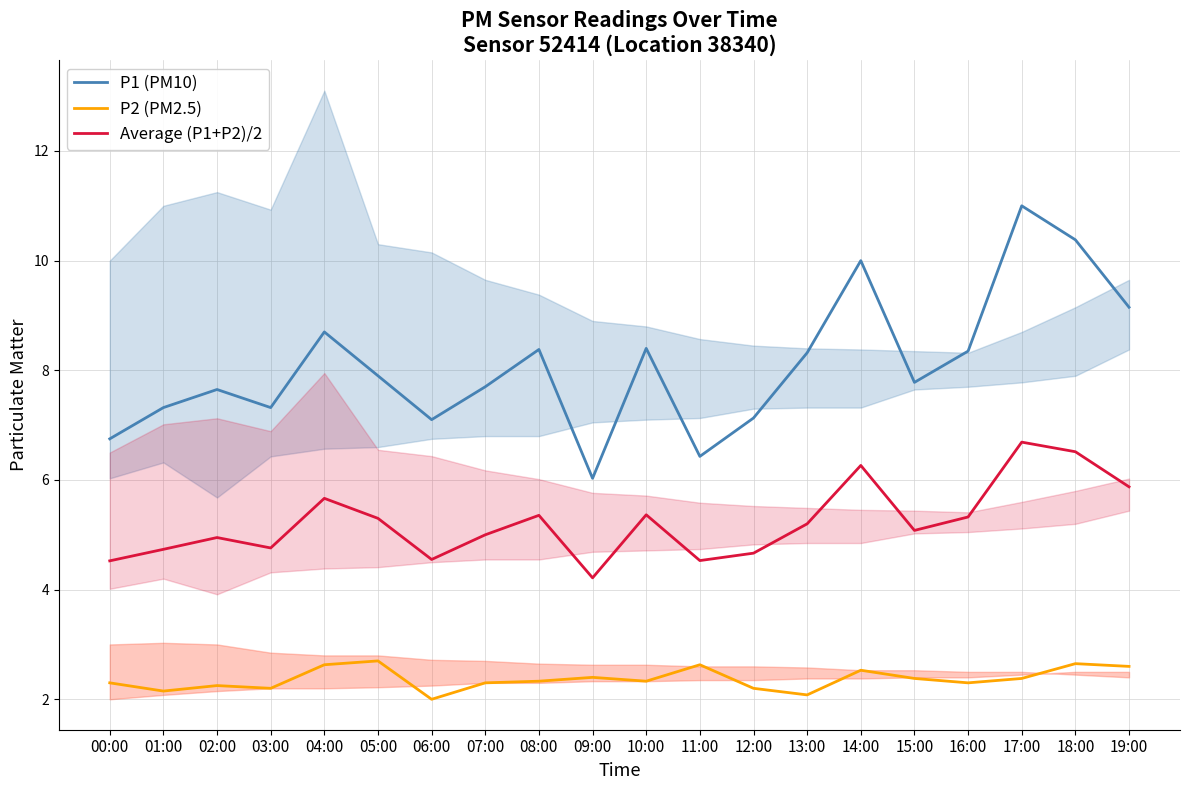

What is the label of the 6th point from the left?

05:00